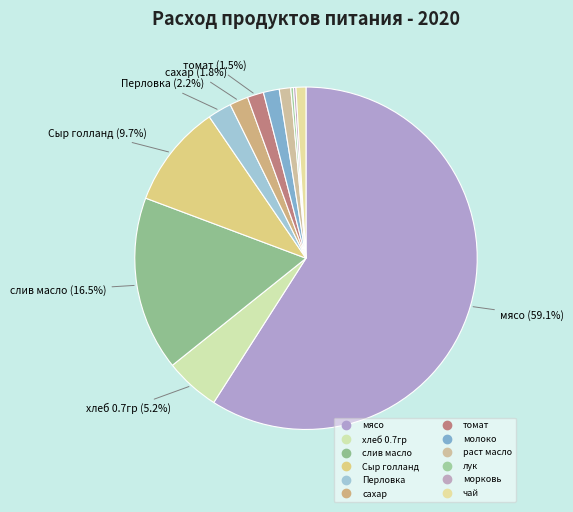

Count the number of slices in the pie.

12